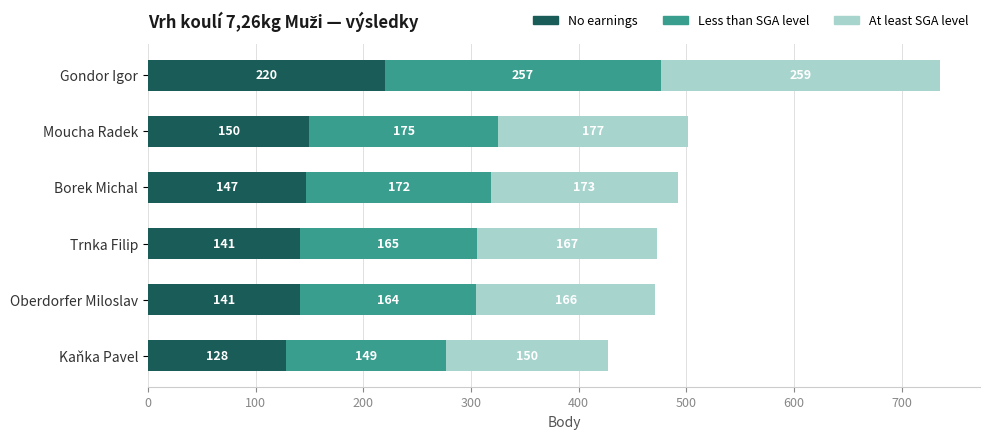

How many categories are shown in the chart?

6